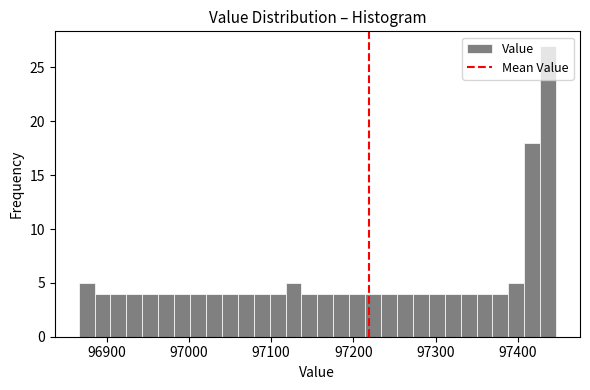

Read against the x-axis, roughly where is the centre of the tallest bar?

97440